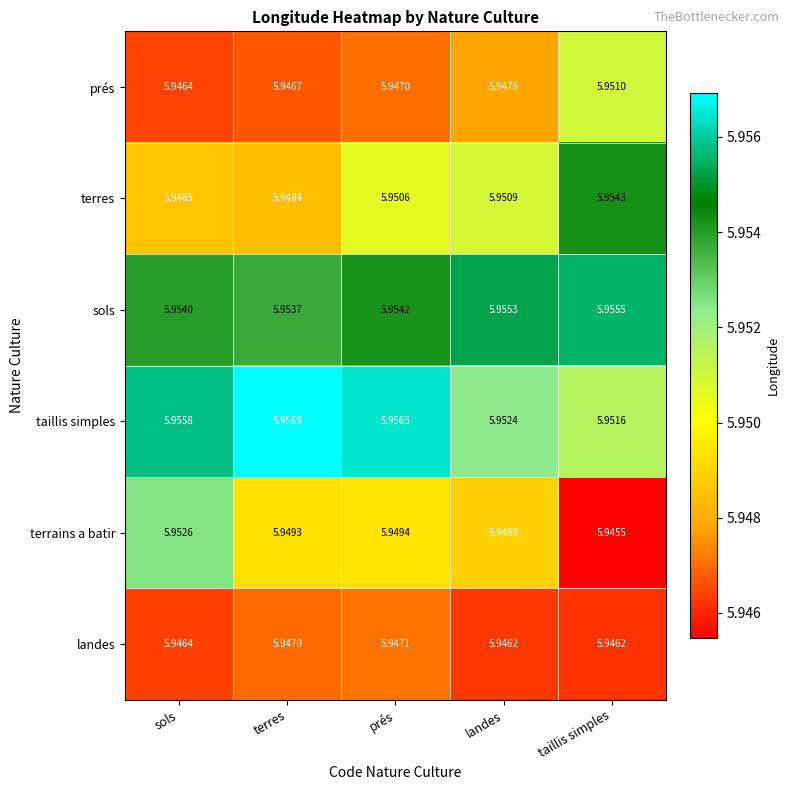

What is the total value across all series at taillis simples?

35.7